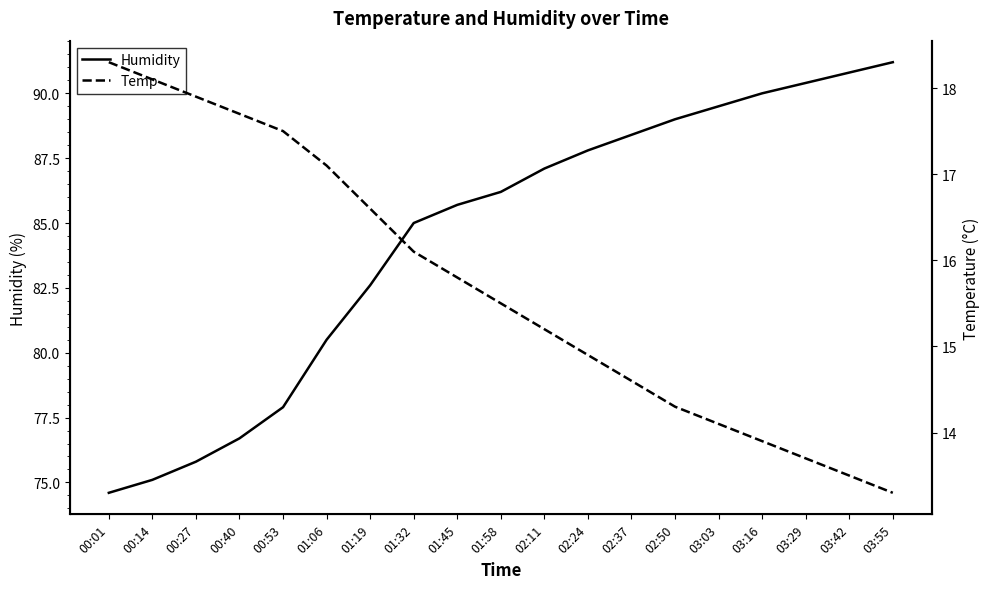

The value of Humidity at 00:40 is 76.7. True or false?

True